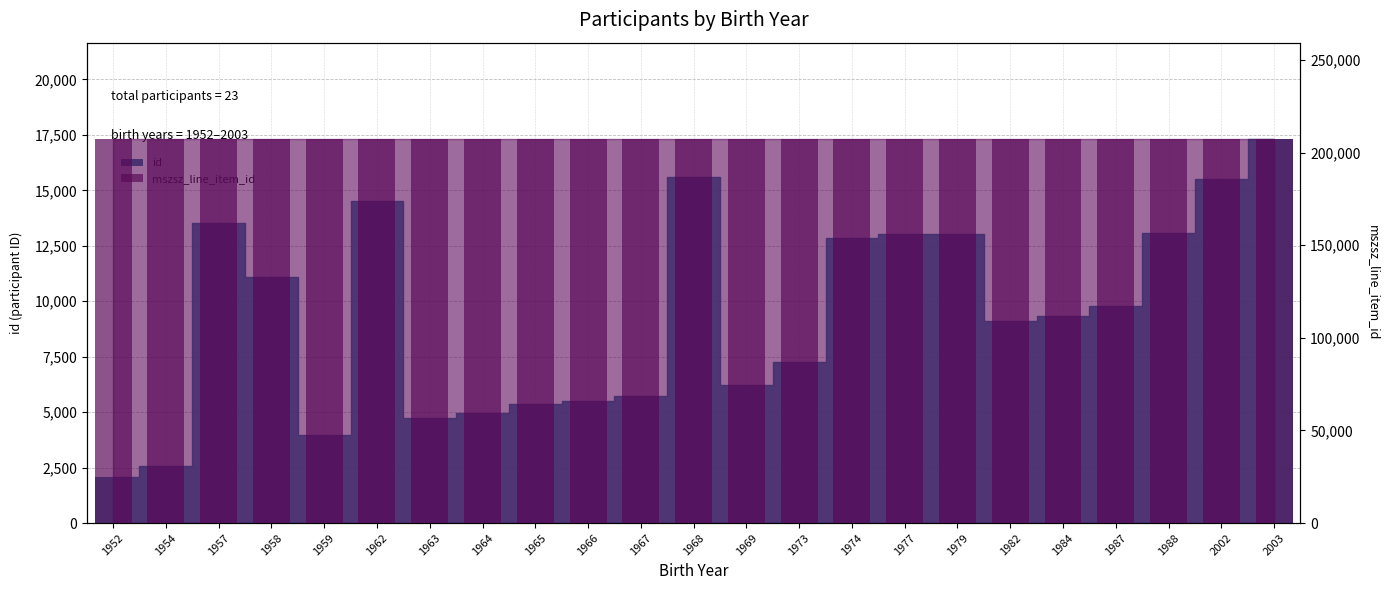

What is the total value across all series at 1965?

212824